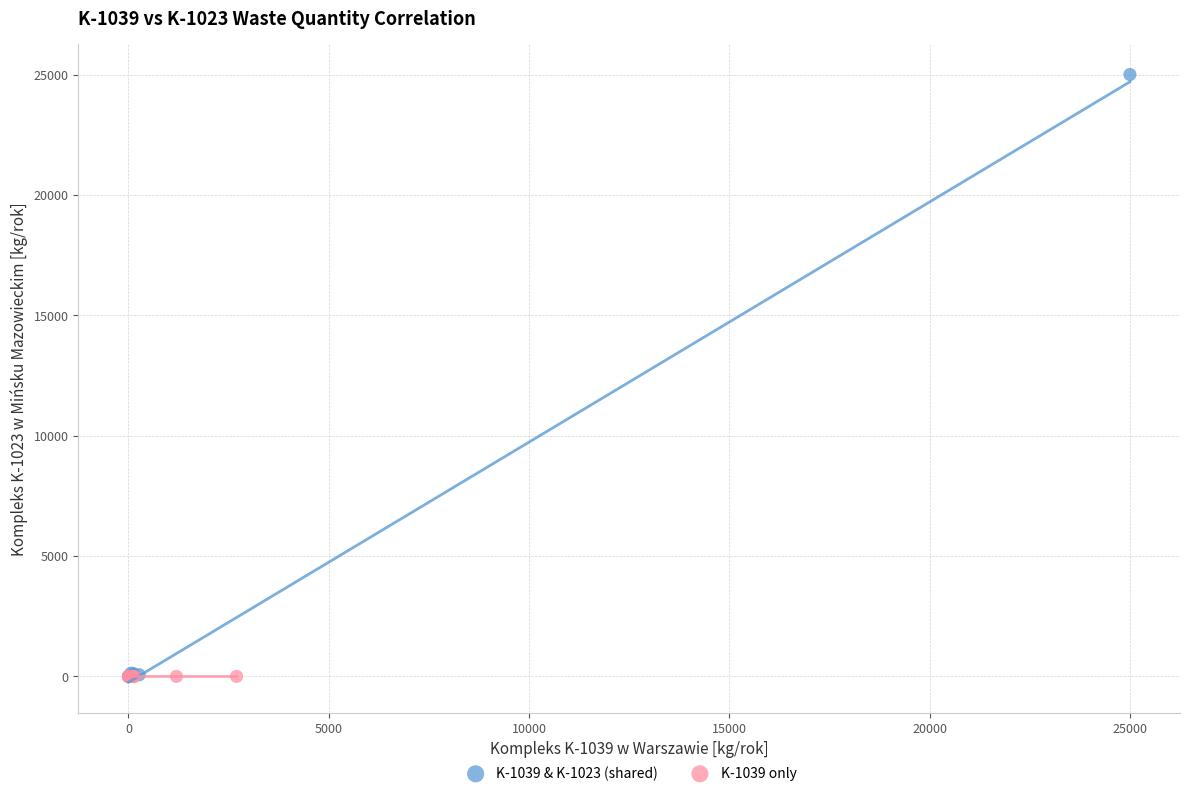

Which series contains the highest Y value?

K-1039 & K-1023 (shared)